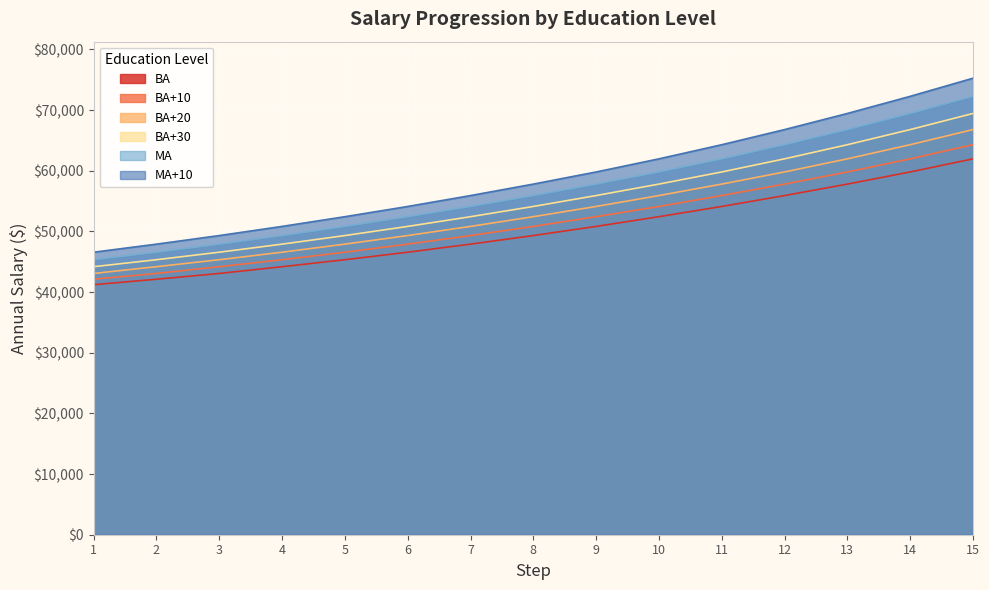

How many lines are shown in the chart?

6